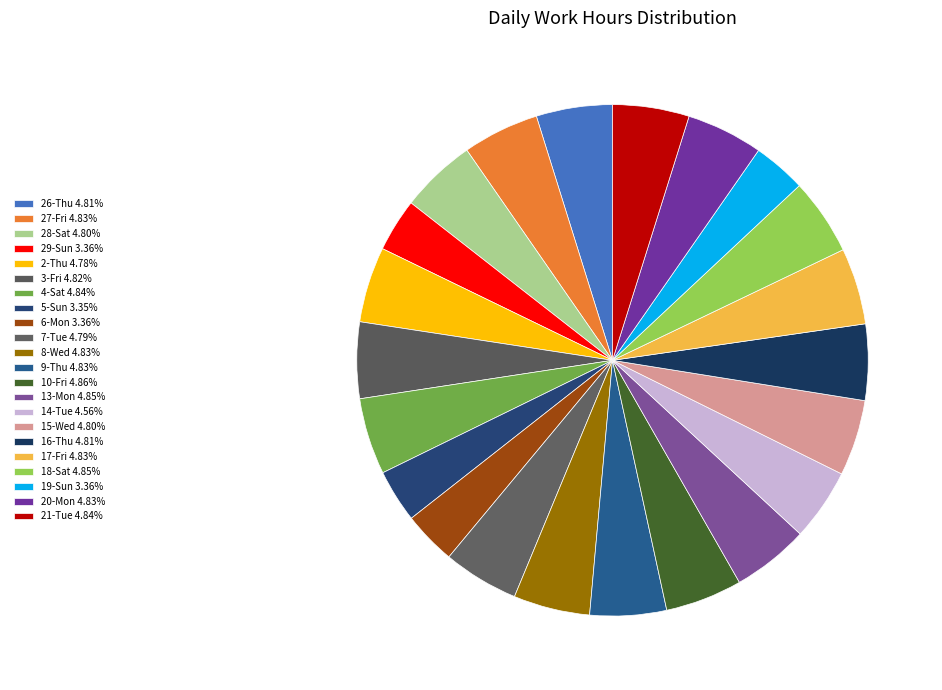

Is the sum of 10-Fri and 21-Tue greater than half?

No